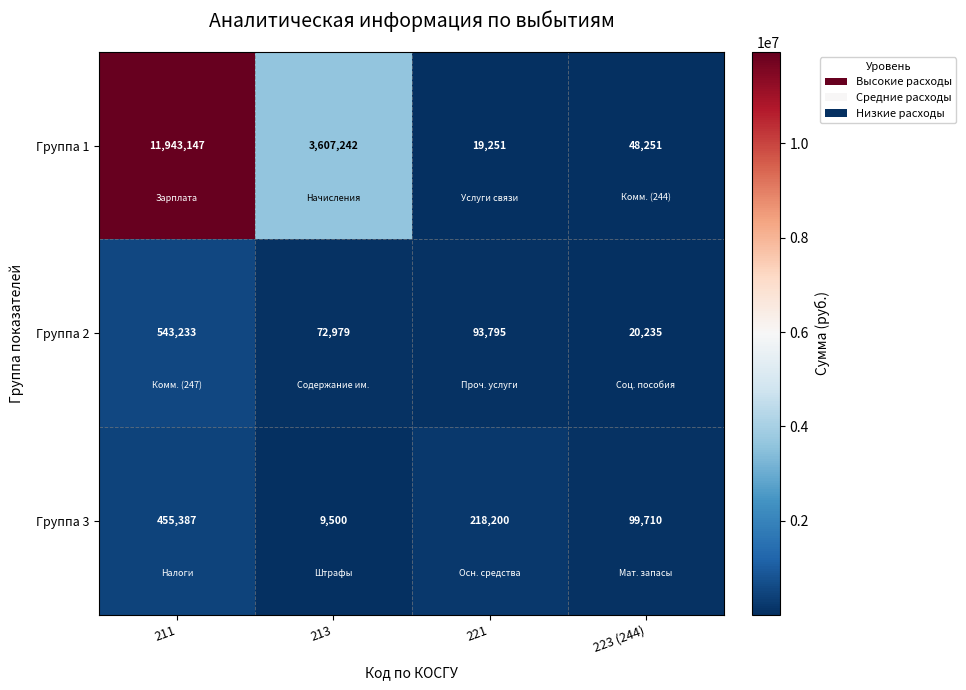

Which series changed the most between 211 and 223 (244)?

Группа 1